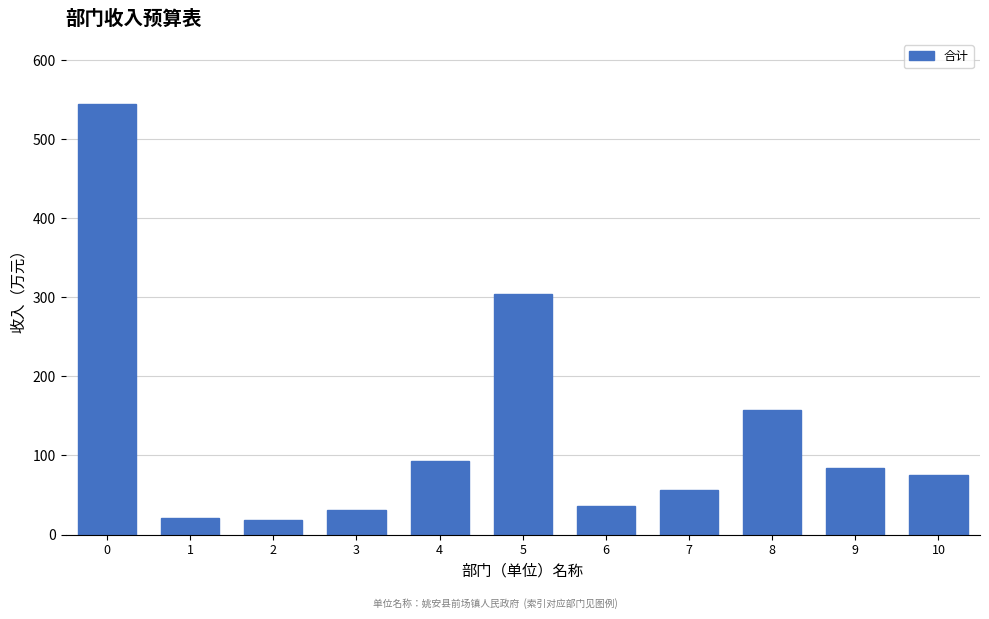

What is the change in value from 1 to 10?

+54.2